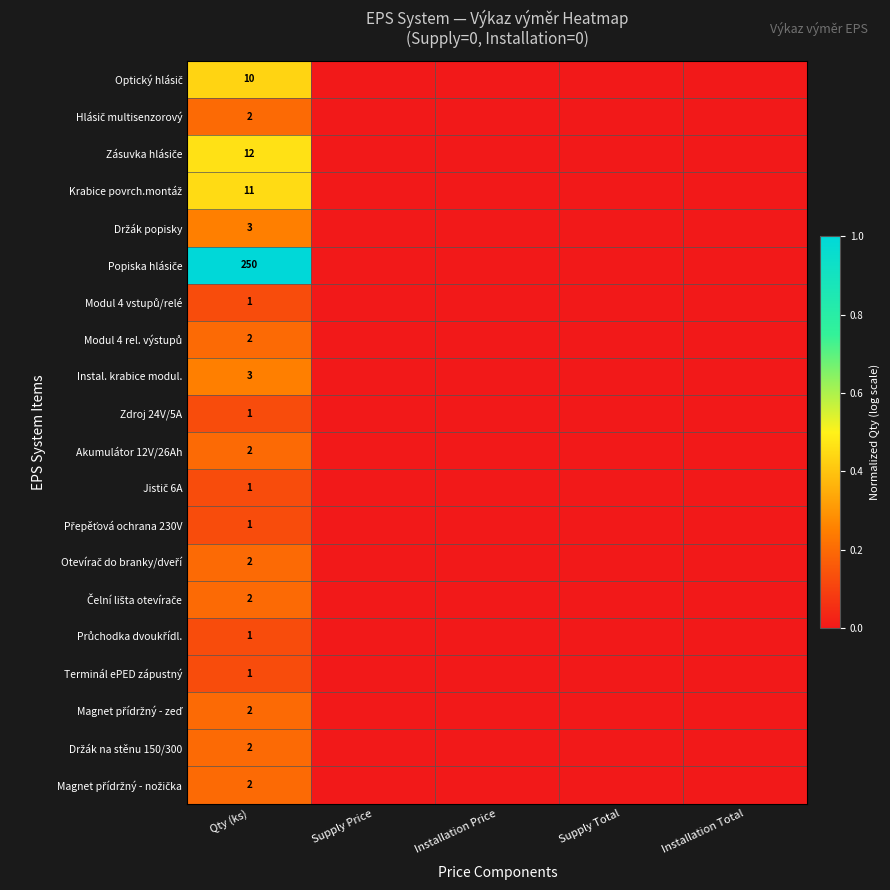

What is the spread (max minus min) of values at Qty (ks)?

249